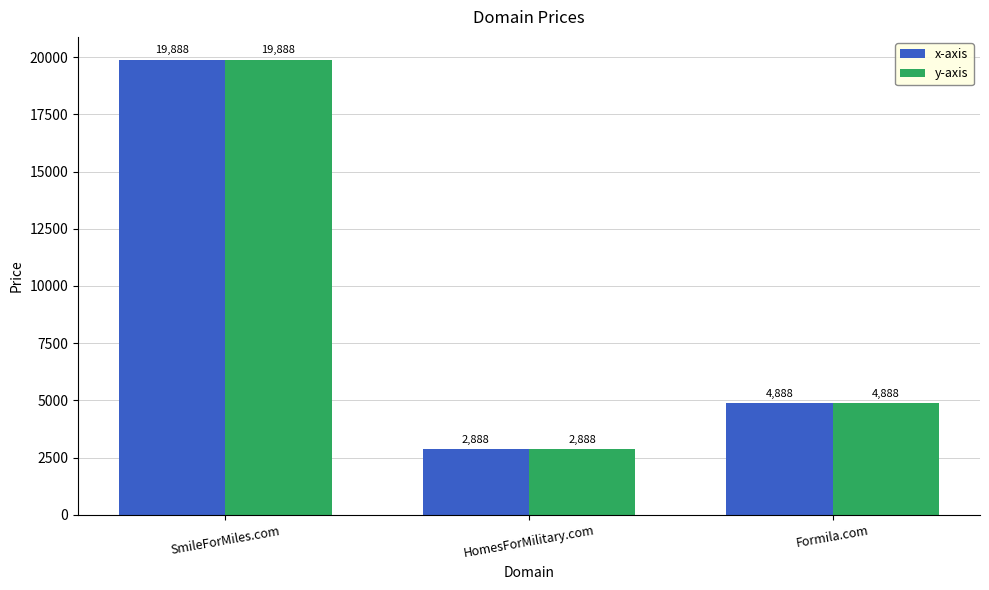

What is the difference between the x-axis values at Formila.com and SmileForMiles.com?

15000